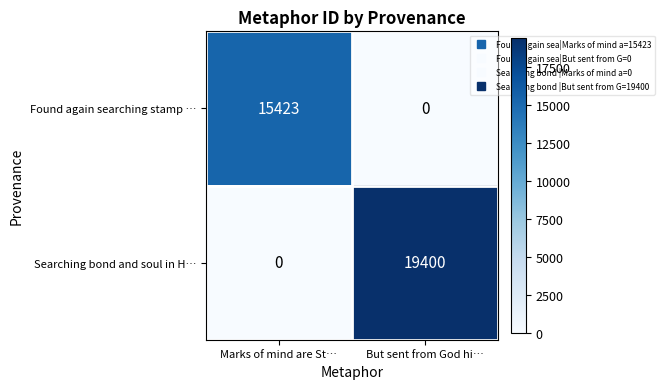

Which label corresponds to the largest value in the chart?

But sent from God hi…